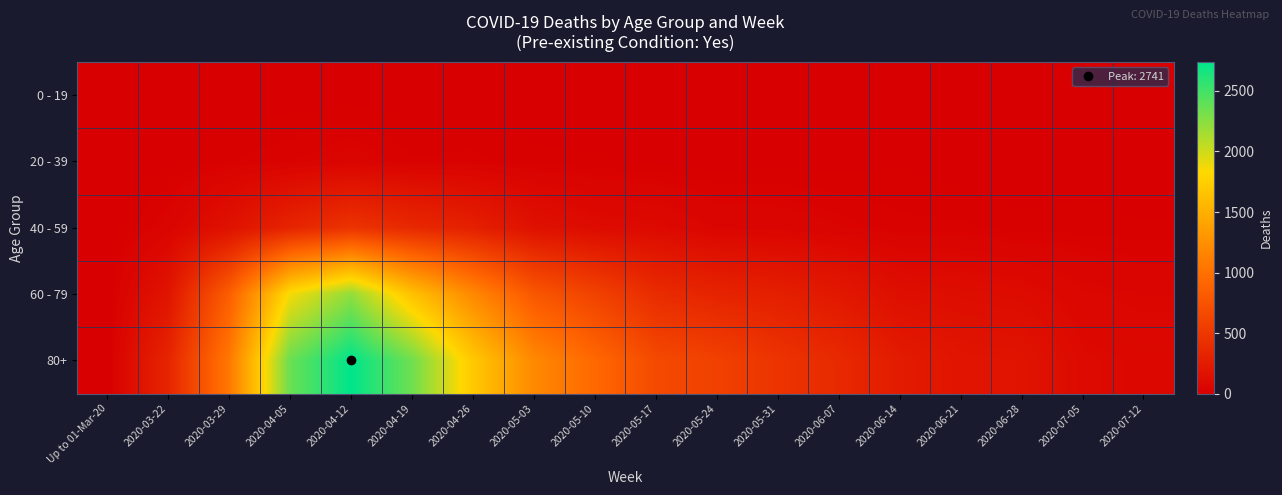

List the series in order of their peak value, lowest first.

0 - 19, 20 - 39, 40 - 59, 60 - 79, 80+